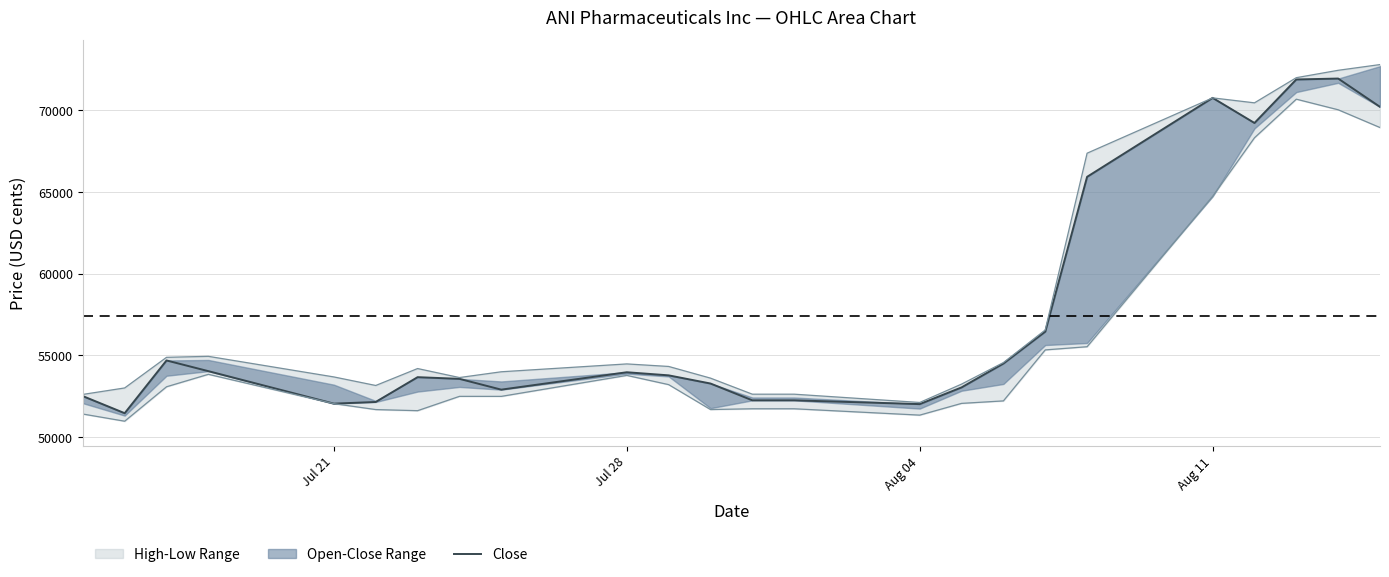

The value at 6 is 36629. True or false?

False